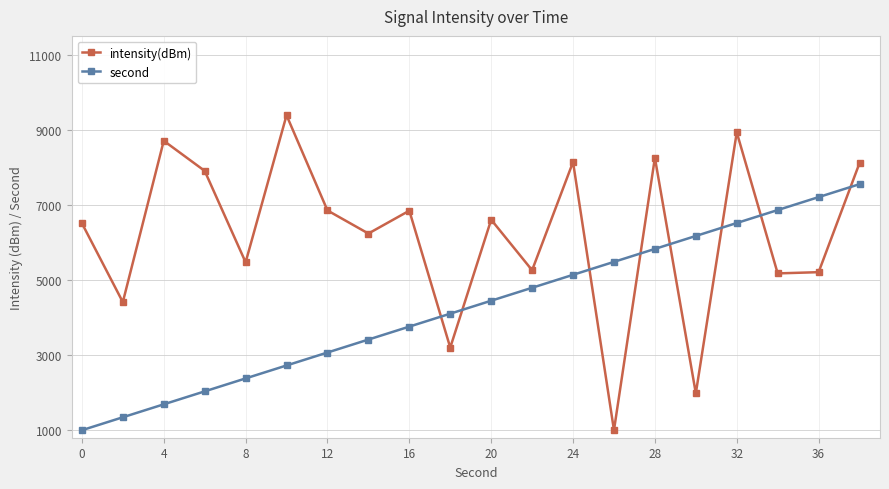

What are all the series names shown in the legend?

intensity(dBm), second